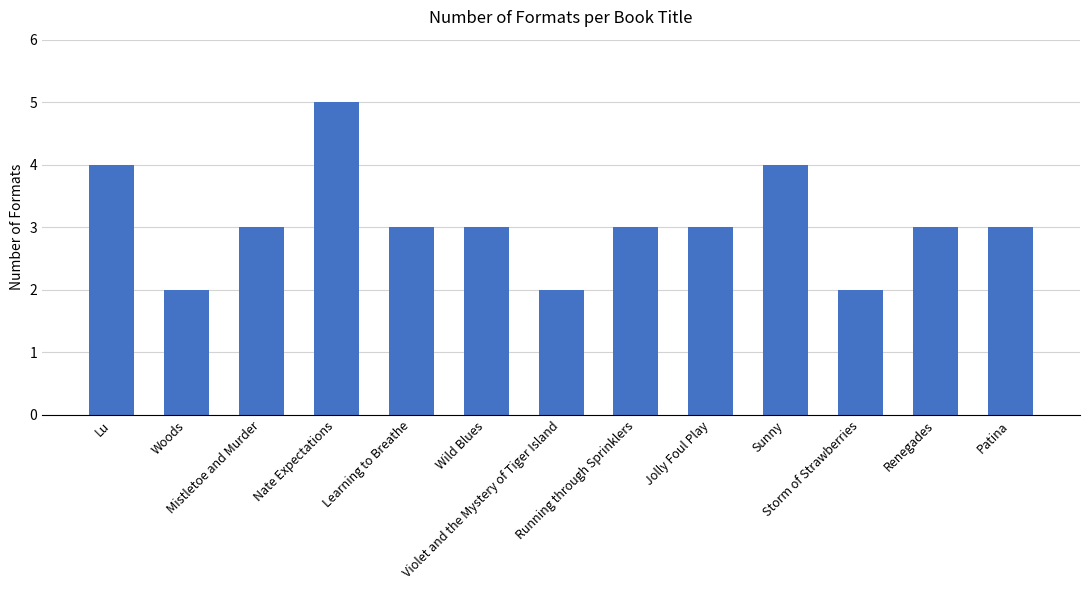

What is the greatest value displayed?

5